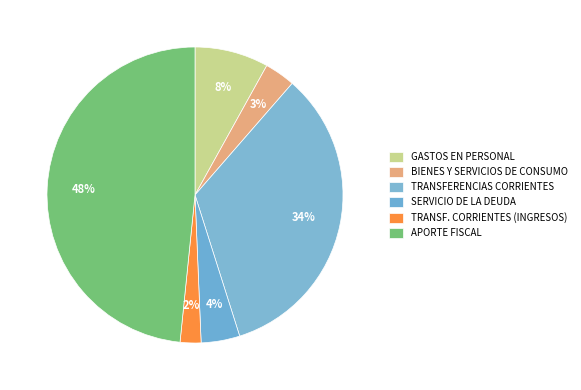

The APORTE FISCAL slice represents 48% of the pie. True or false?

True